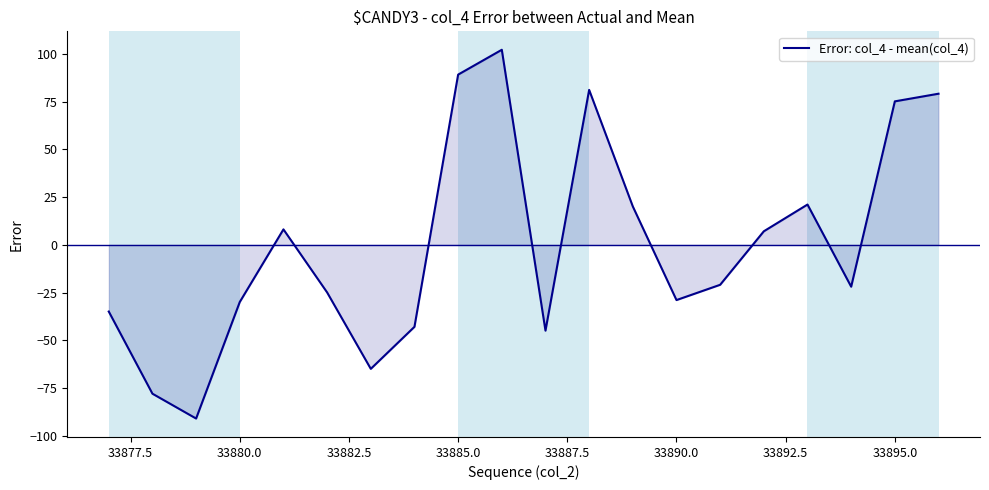

What is the smallest value displayed?

-90.9